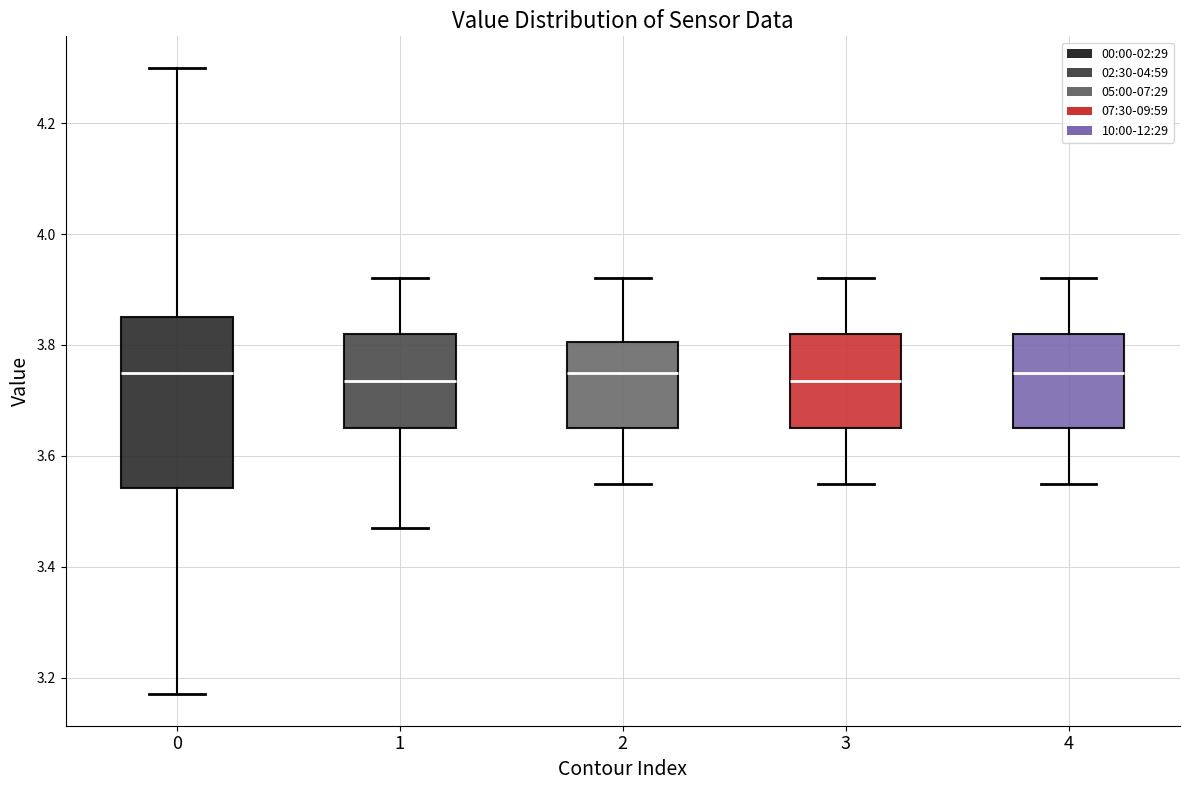

Reading left to right, transcribe this box plot: for each box, give where its median line is, the range the box spans, and where its two whiskers end, as read against the y-axis. The values are not printed on the chart, so give them approximately, as read against the axis.

0: median 3.76, box 3.54 to 3.86, whiskers 3.18 to 4.30
1: median 3.74, box 3.66 to 3.82, whiskers 3.48 to 3.92
2: median 3.76, box 3.66 to 3.80, whiskers 3.56 to 3.92
3: median 3.74, box 3.66 to 3.82, whiskers 3.56 to 3.92
4: median 3.76, box 3.66 to 3.82, whiskers 3.56 to 3.92